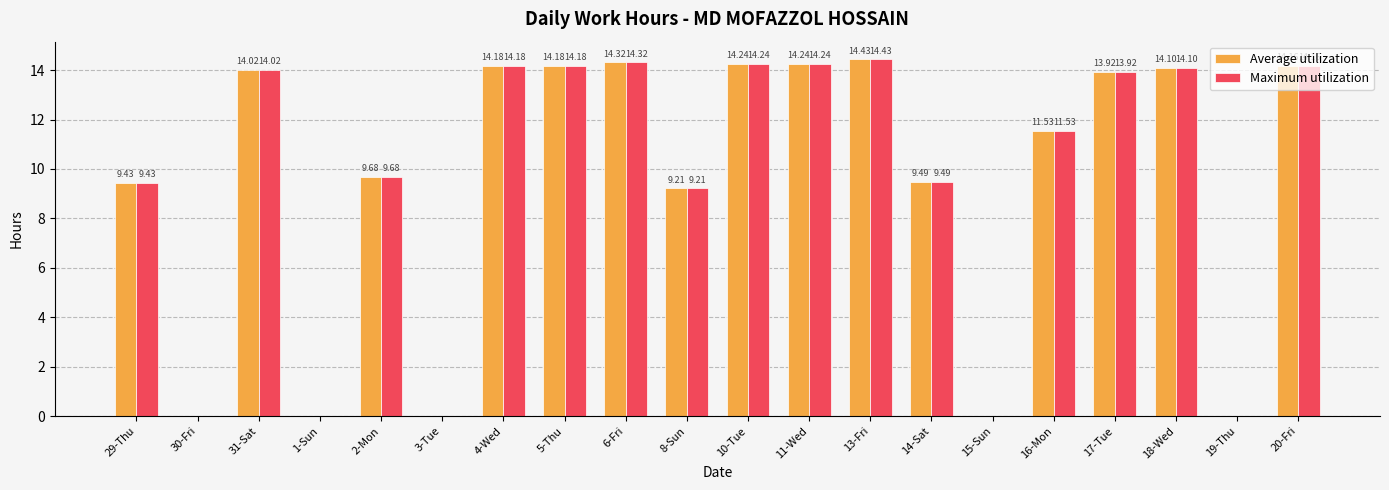

How many data points in Maximum utilization are above 13?

10